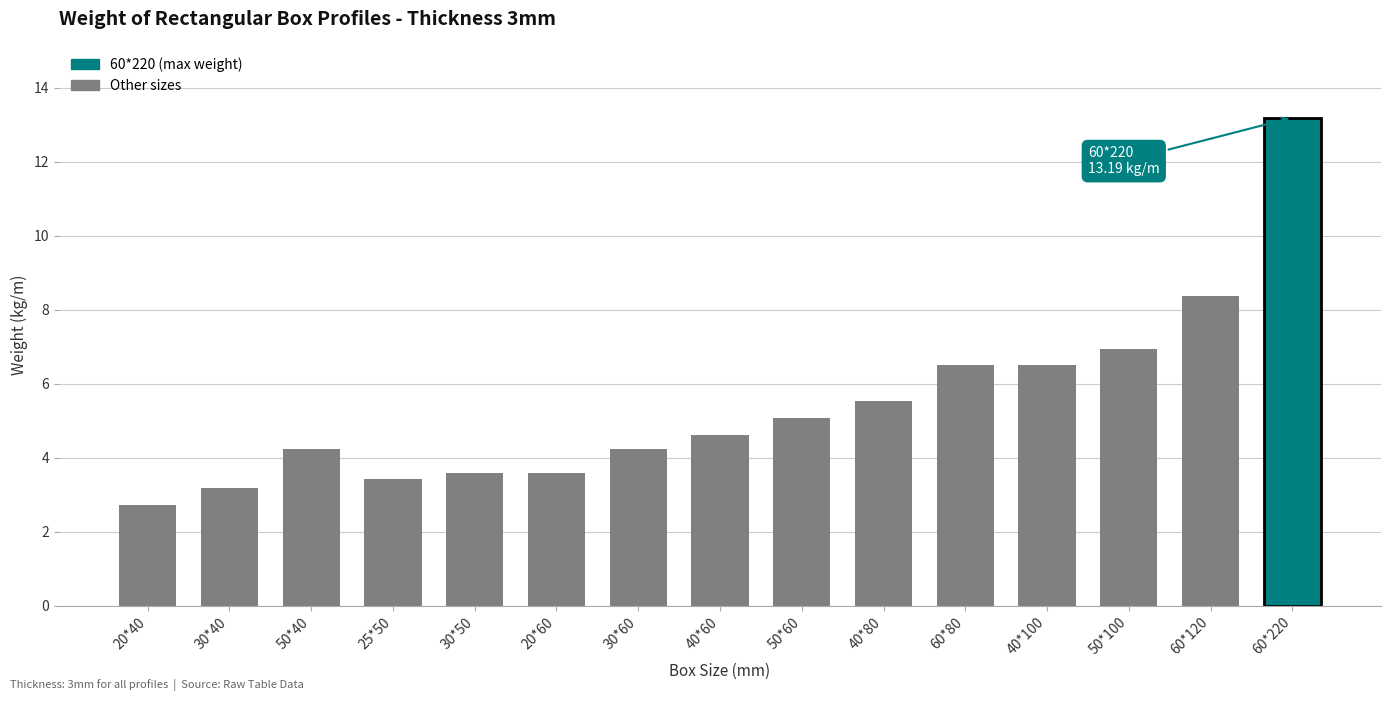

What is the greatest value displayed?

13.2